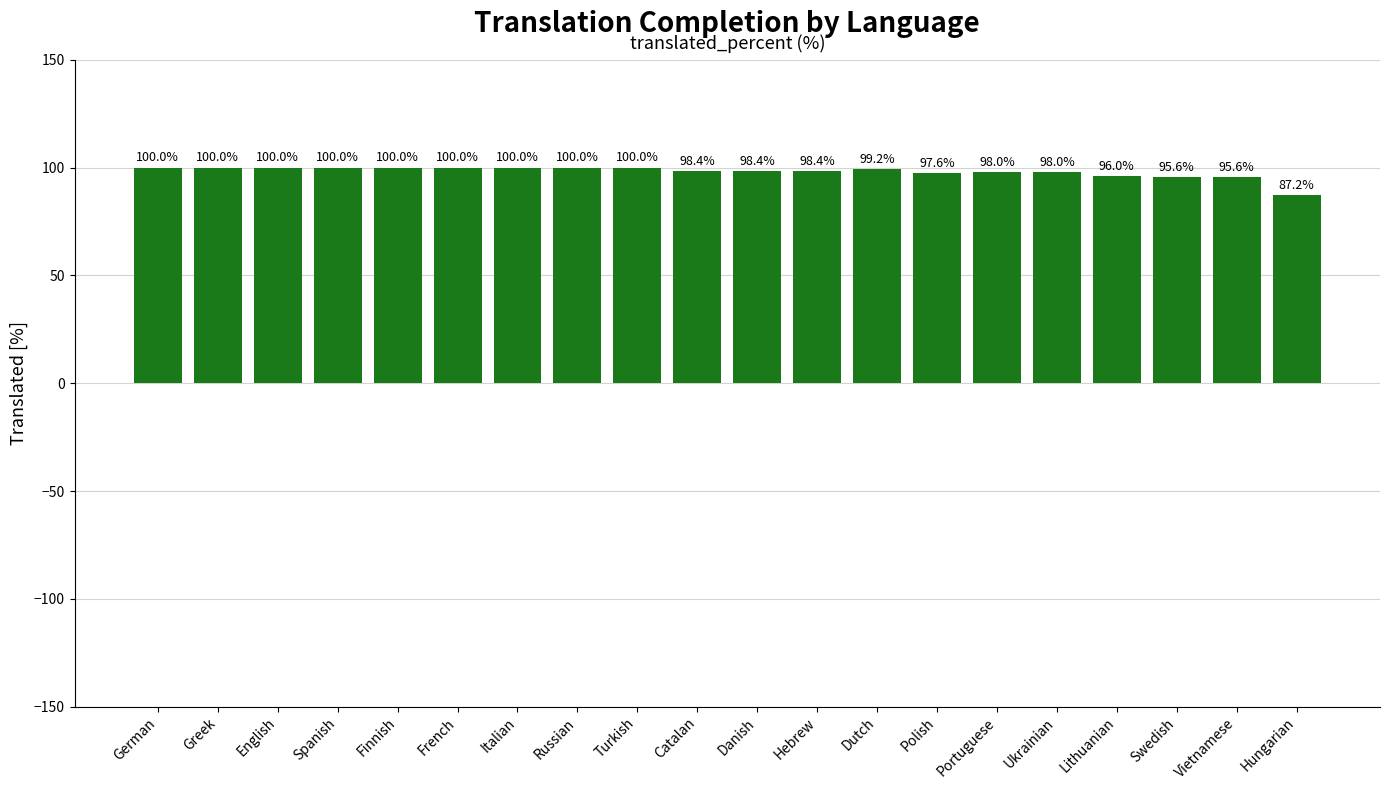

What is the difference between the values at Italian and Danish?

1.6